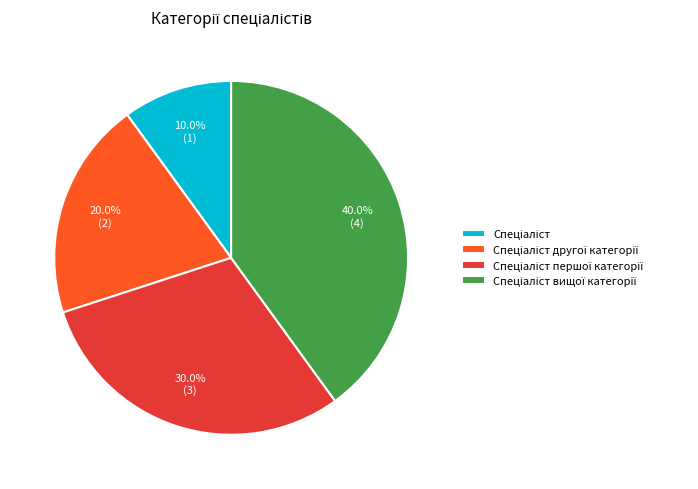

Does any single category account for the majority?

No